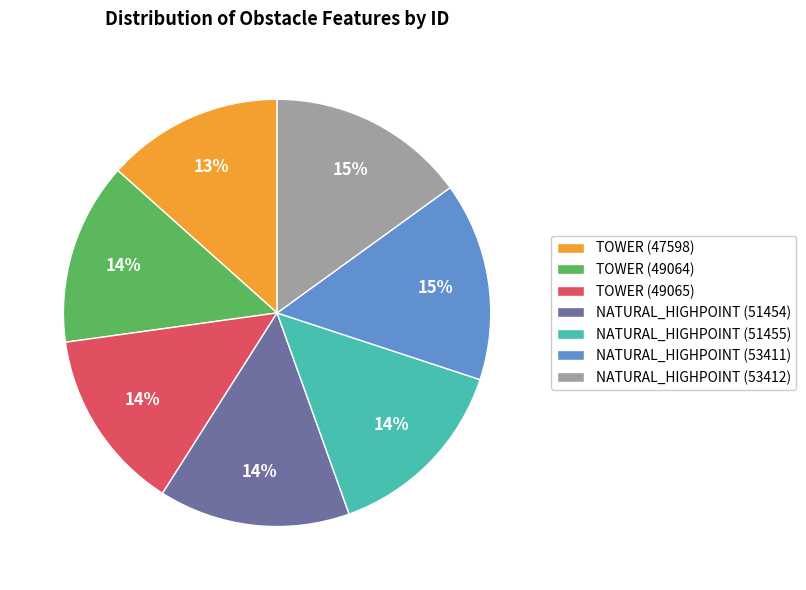

How many segments does this pie chart have?

7